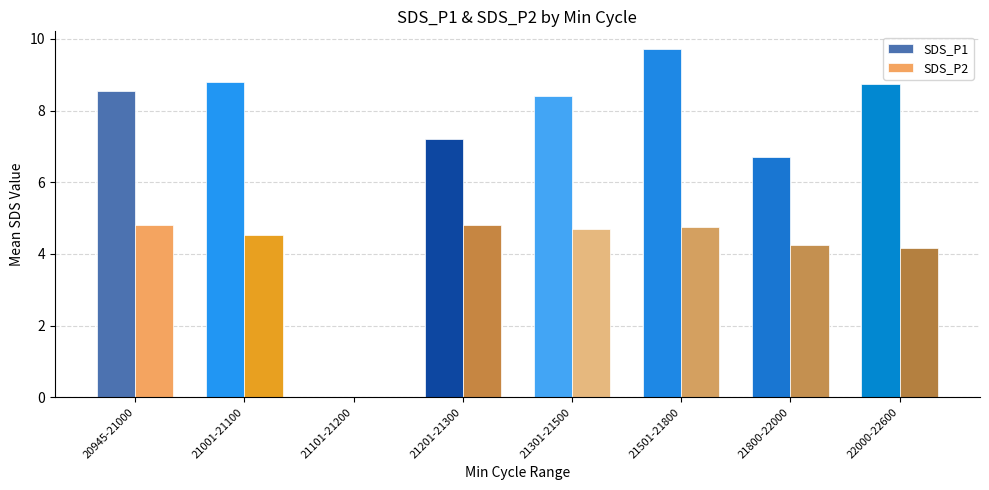

What value does the SDS_P2 series have at 21001-21100?

4.5